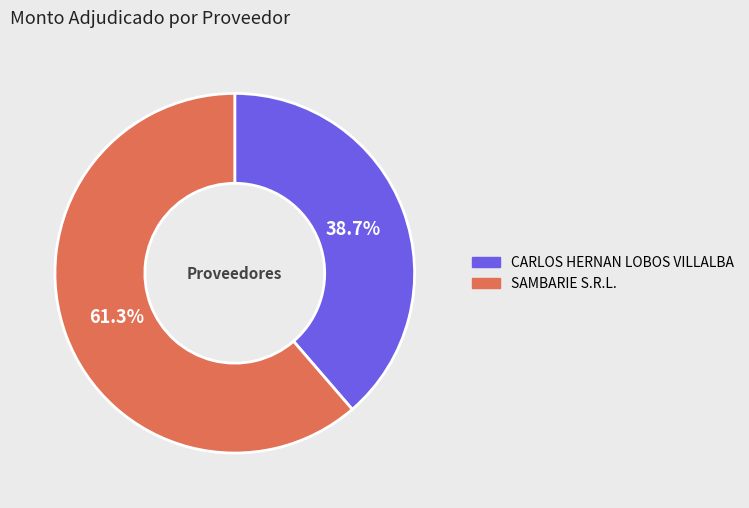

To the nearest percent, what is the difference between the CARLOS HERNAN LOBOS VILLALBA and SAMBARIE S.R.L. slice percentages?

23%